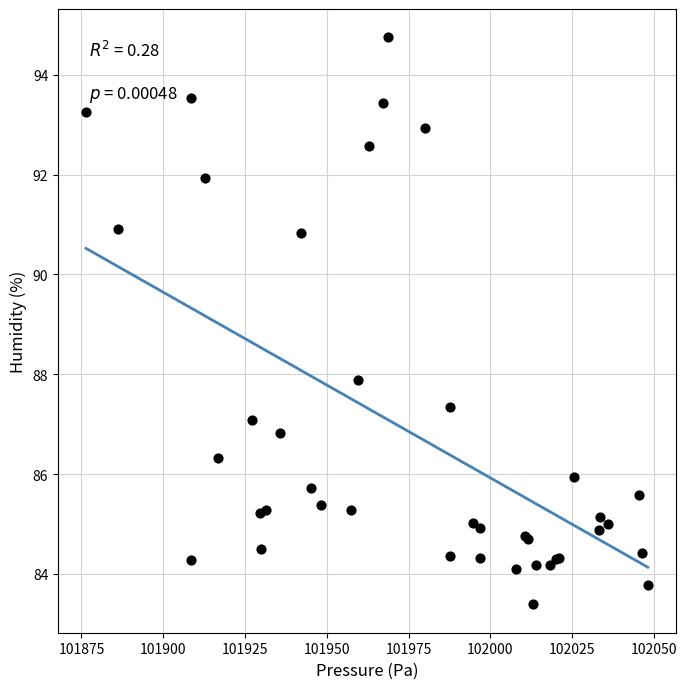

What Y value in the scatter plot is closest to 89?

87.9